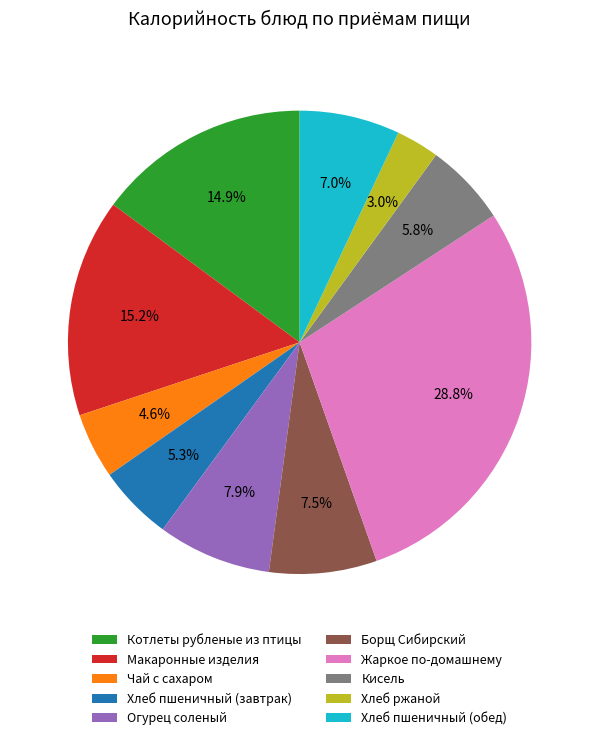

Count the number of slices in the pie.

10